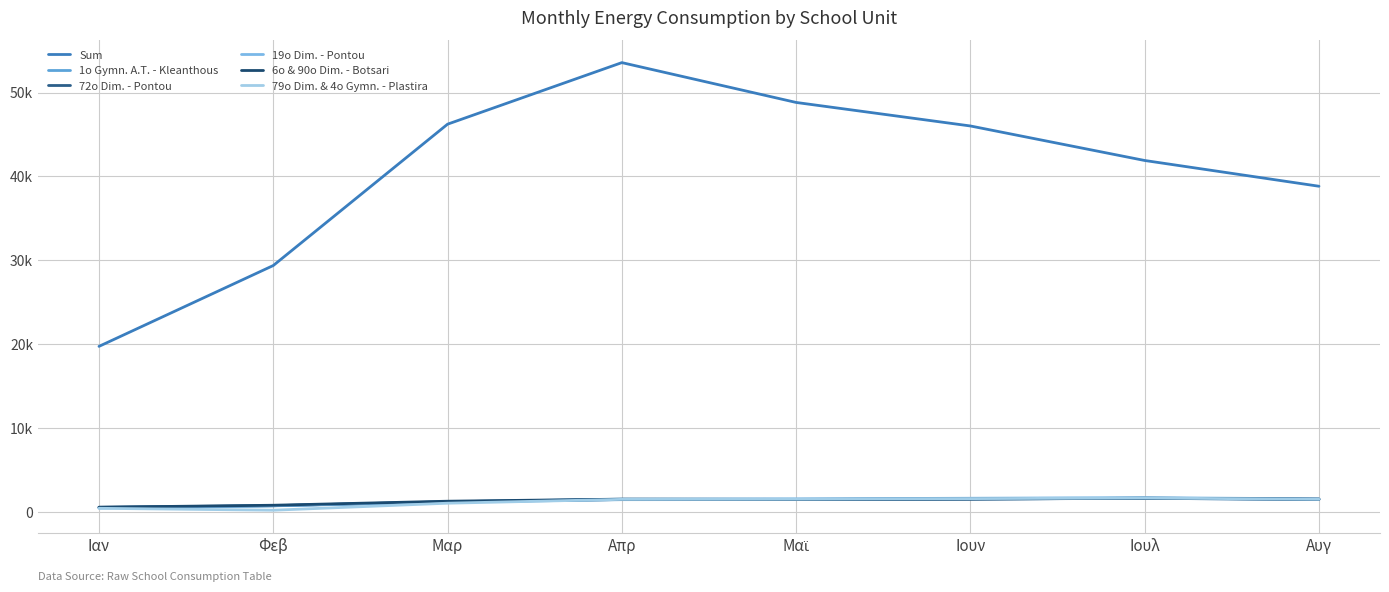

At which category does the chart reach its peak across all series?

Απρ